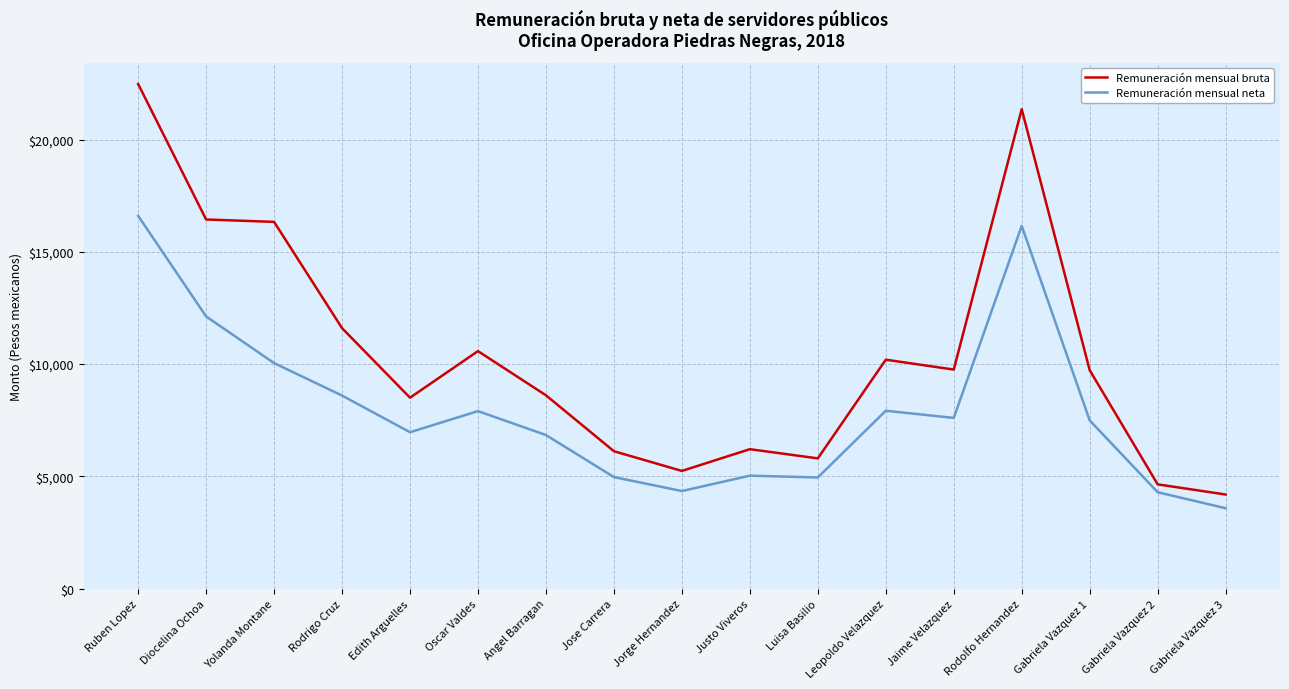

How many values in the Remuneración mensual neta series exceed 7490?

9